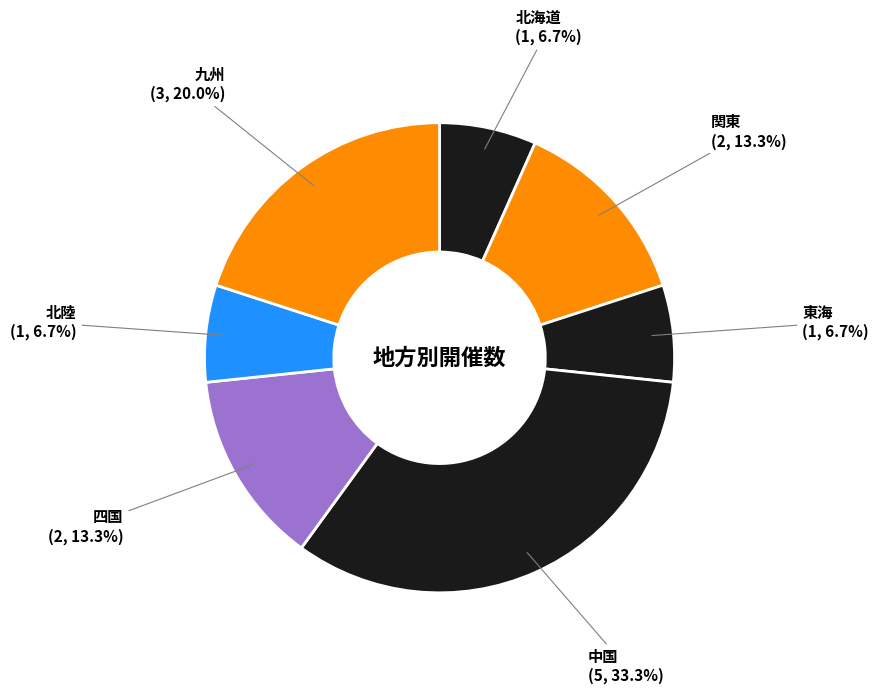

Is there a majority slice in this chart?

No